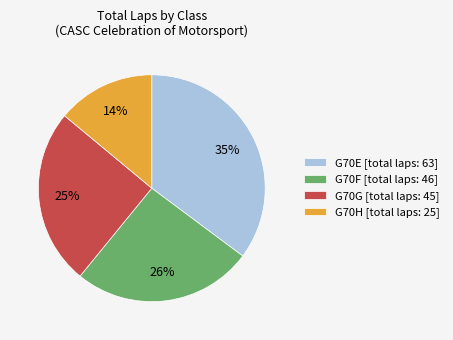

Rank the categories by value from lowest to highest.

G70H [total laps: 25], G70G [total laps: 45], G70F [total laps: 46], G70E [total laps: 63]